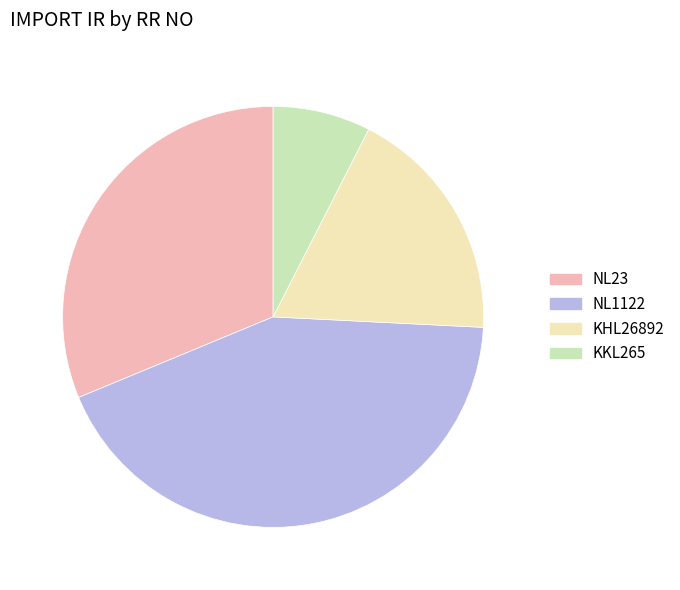

Rank the categories by value from lowest to highest.

KKL265, KHL26892, NL23, NL1122